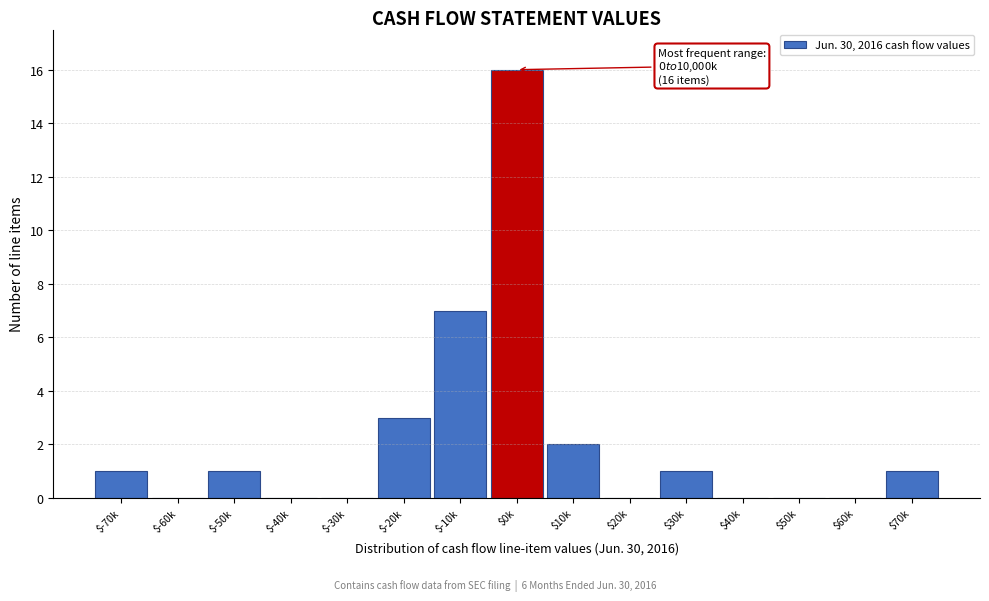

Where is the data nearest to the value 8?

$-10k